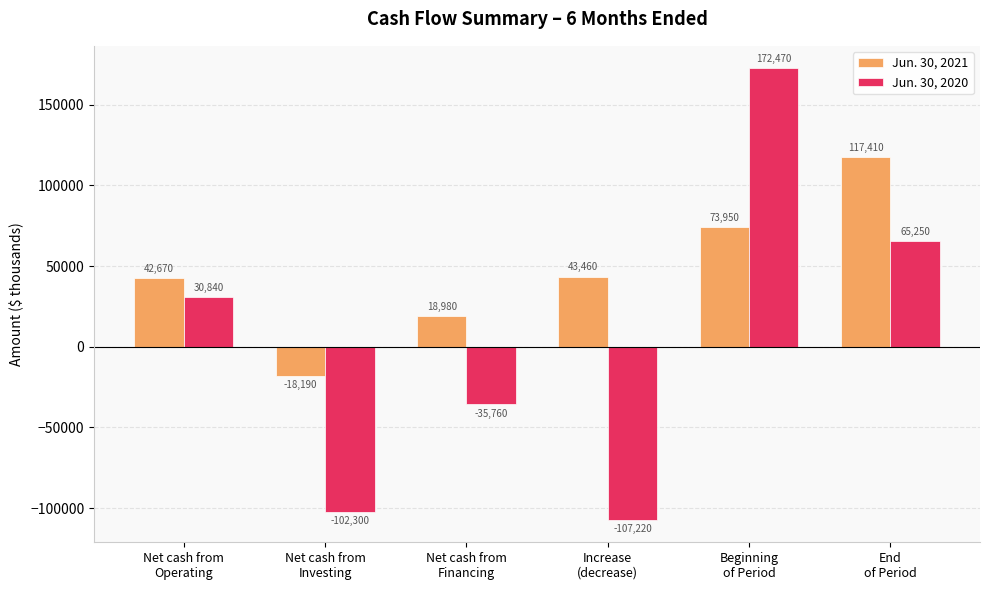

What is the total value across all series at Net cash from
Financing?

-16780